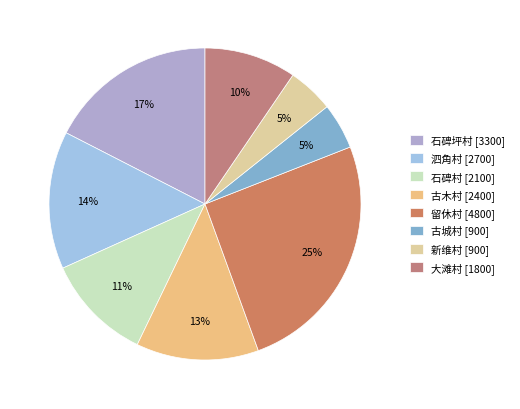

Is there any slice that represents more than half of the pie?

No